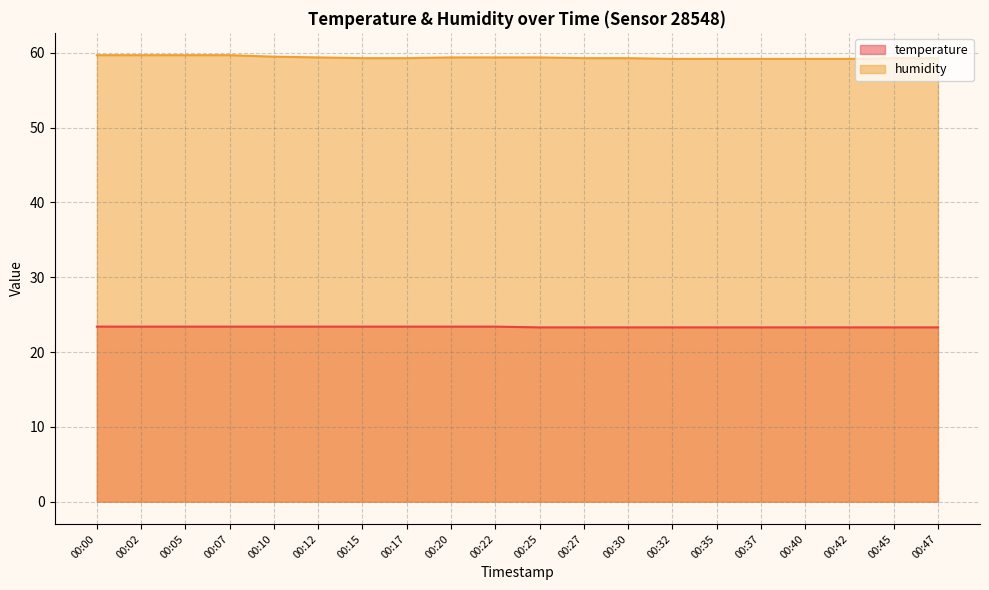

True or false: temperature and humidity cross at least once.

False